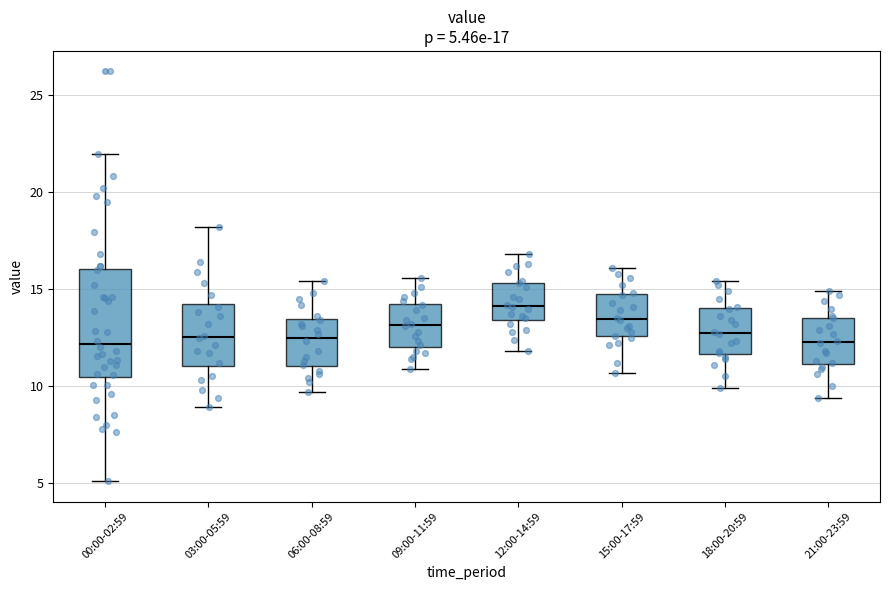

Which box is the tallest, from its lower edge to its upper edge?

00:00-02:59